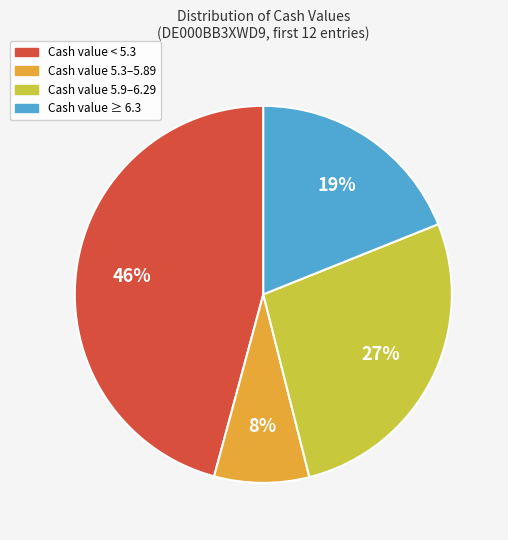

To the nearest percent, what is the difference between the largest and smallest slice percentages?

38%